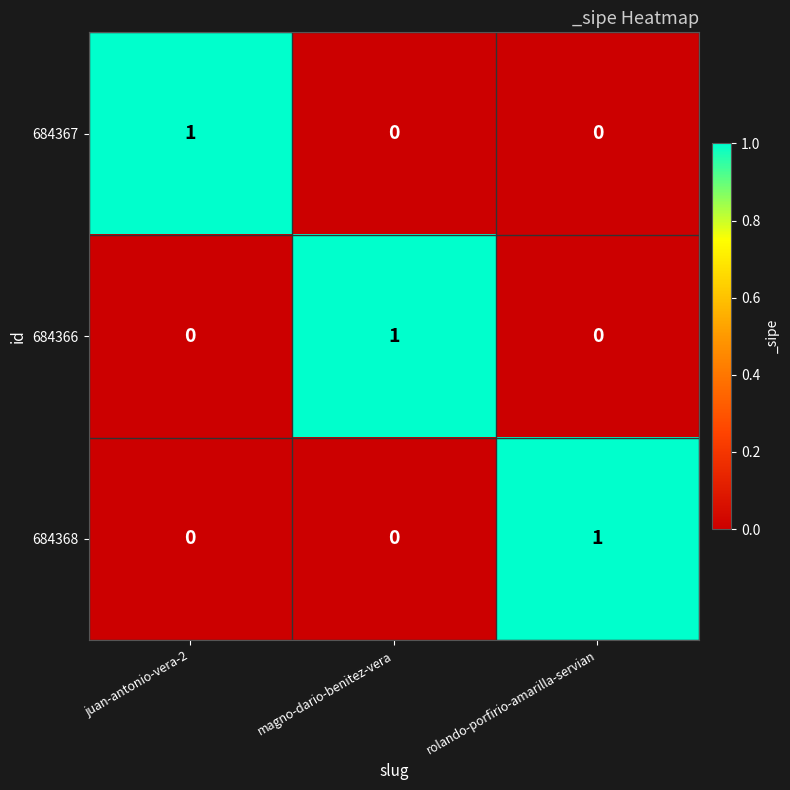

At how many categories does at least one series exceed 0?

3